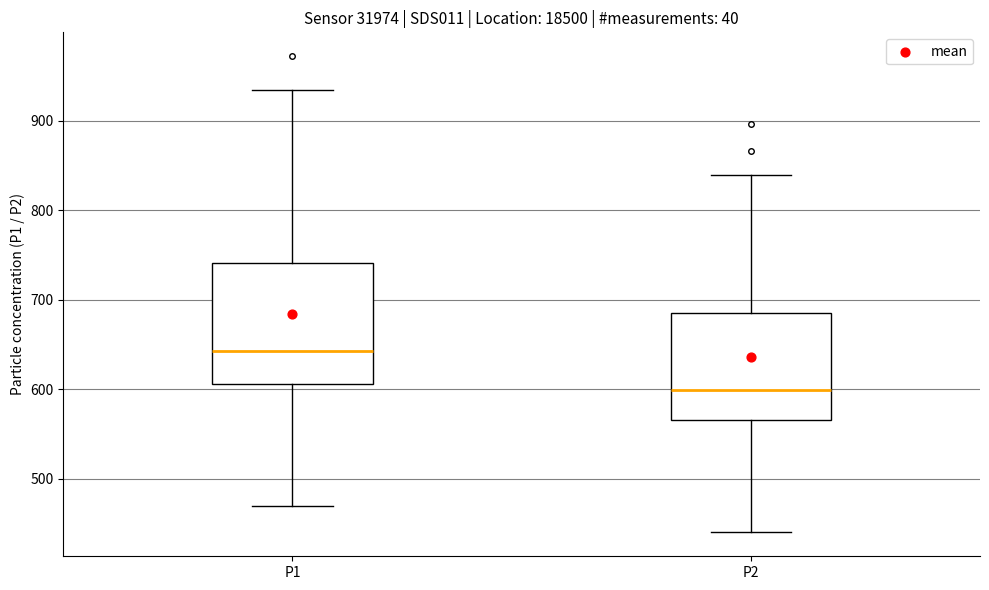

Where does the lower whisker of the box for P1 end on the y-axis? The values are not printed on the chart, so give them approximately, as read against the axis.

470